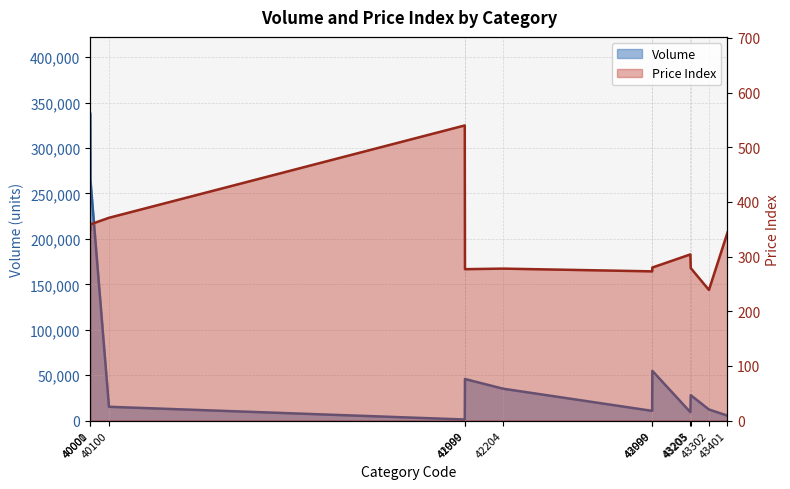

Is the value of 349 at 43302 greater than the value of 337931 at 40000?

No